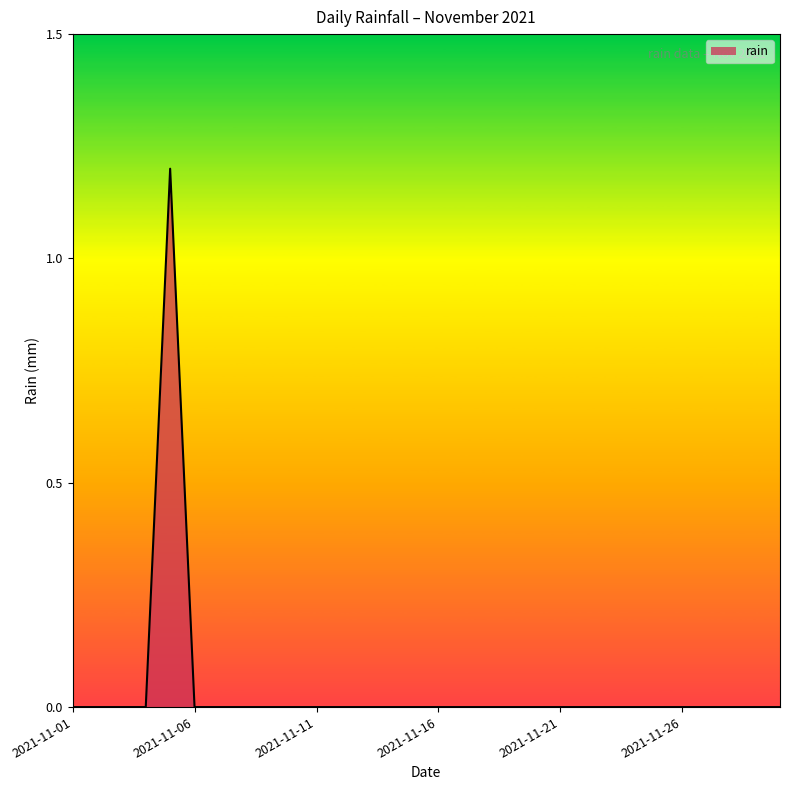

What is the sum of all values?

1.2